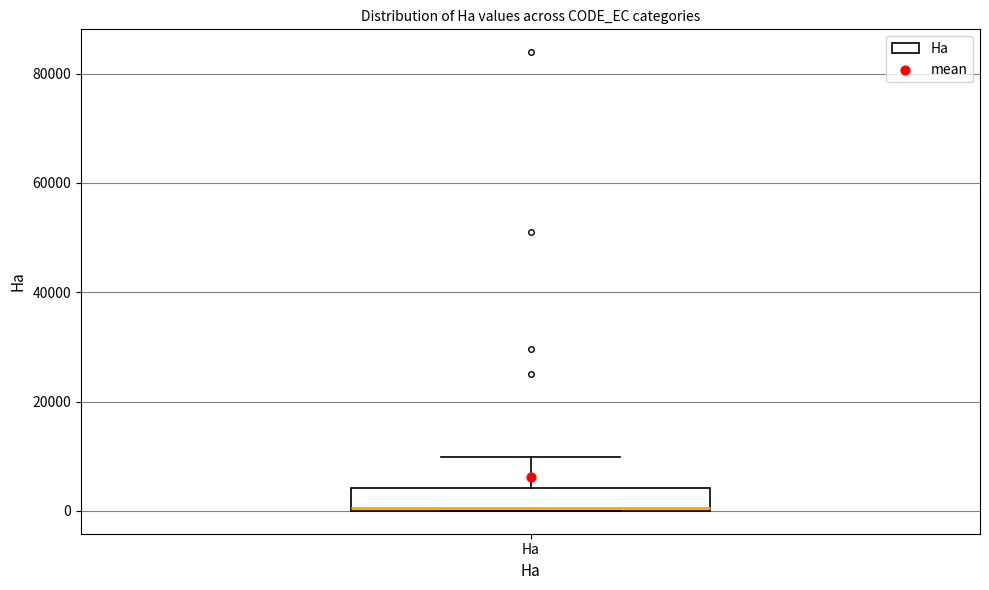

Where is the upper edge of the box for Ha on the y-axis? The values are not printed on the chart, so give them approximately, as read against the axis.

4000